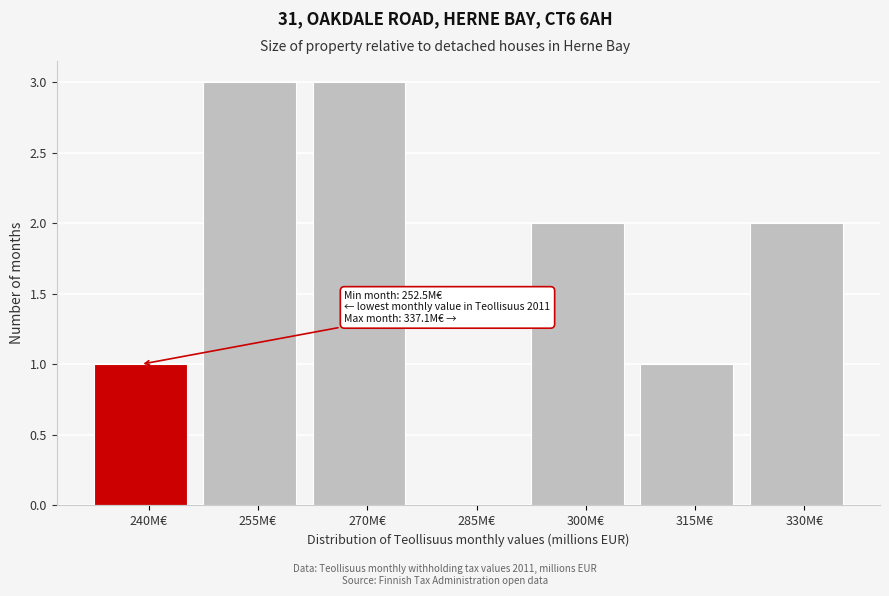

Reading right to left, list all the values displayed in this chart.

330M€=2	315M€=1	300M€=2	285M€=0	270M€=3	255M€=3	240M€=1